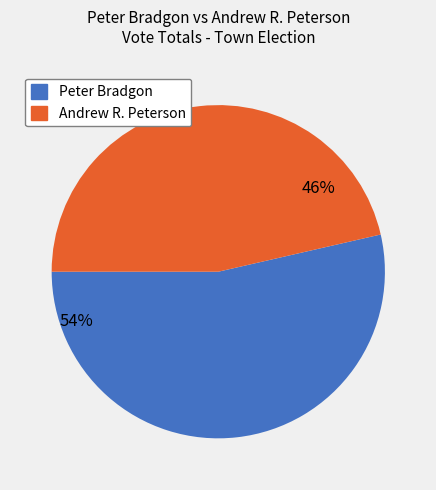

Does any single category account for the majority?

Yes